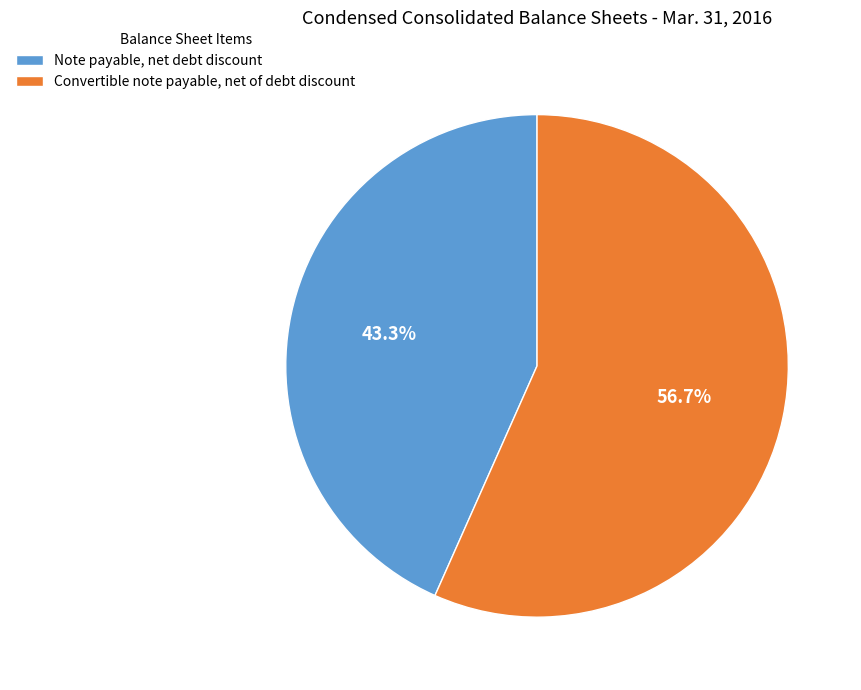

Approximately how many times larger is the value at Note payable, net debt discount compared to Convertible note payable, net of debt discount?

0.8